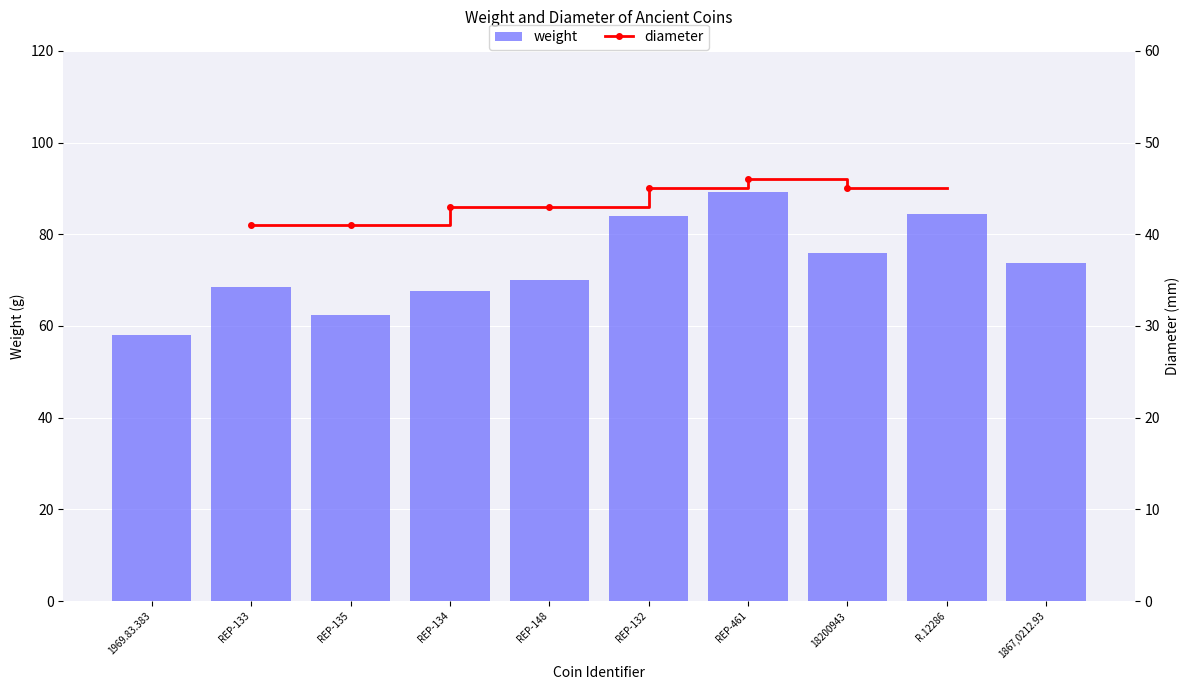

What is the average value of the weight series?

73.4